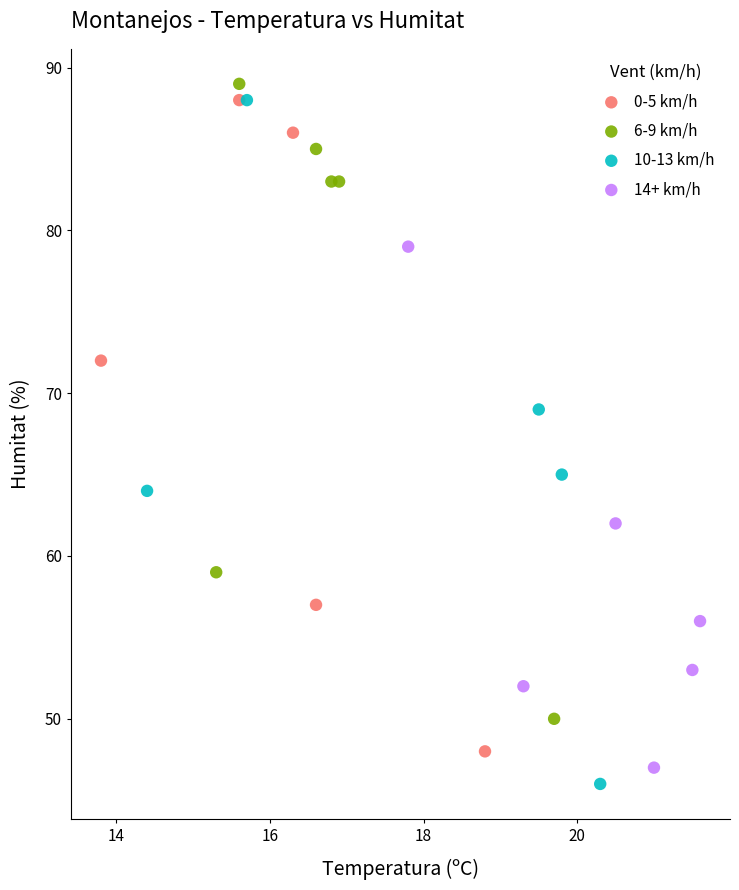

Which series has the largest Y range (max minus min)?

10-13 km/h